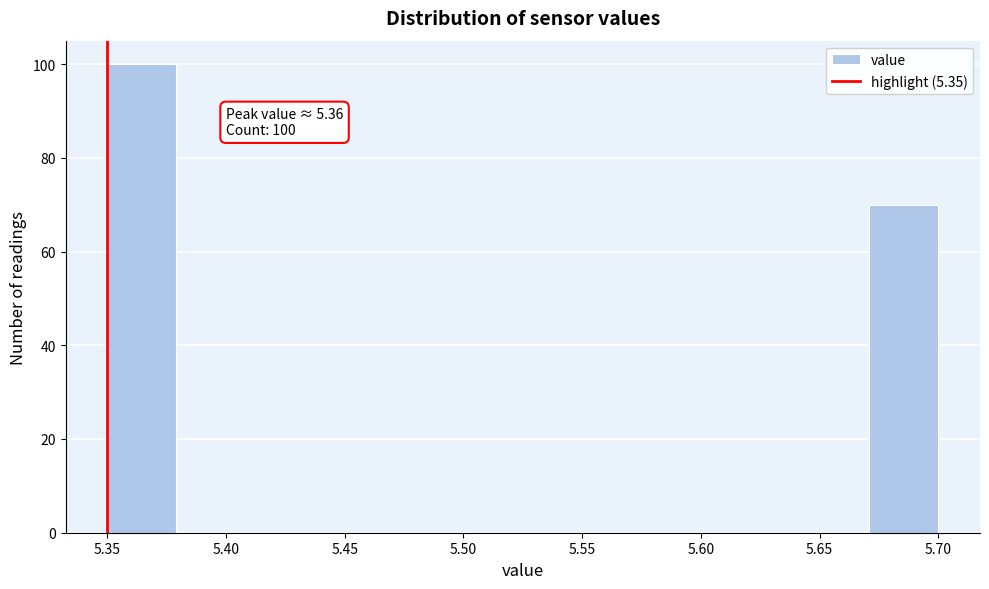

Which range on the x-axis has the tallest bar?

5.350 to 5.380